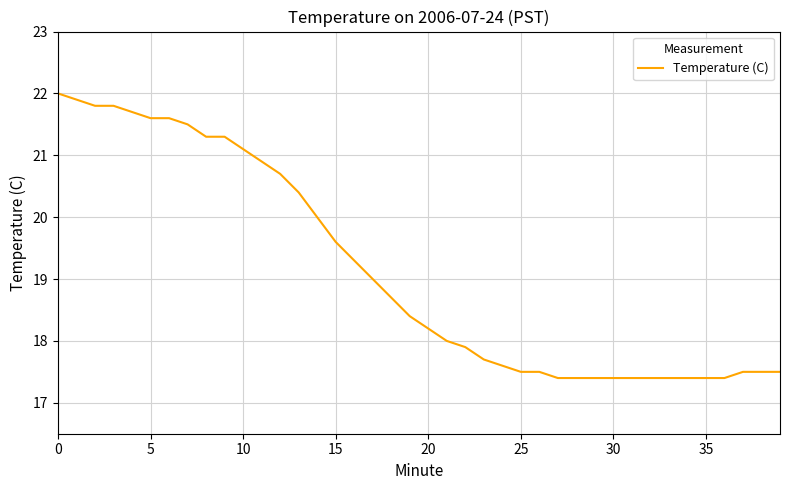

Reading left to right, extract all data points from this chart.

22.0	21.9	21.8	21.8	21.7	21.6	21.6	21.5	21.3	21.3	21.1	20.9	20.7	20.4	20.0	19.6	19.3	19.0	18.7	18.4	18.2	18.0	17.9	17.7	17.6	17.5	17.5	17.4	17.4	17.4	17.4	17.4	17.4	17.4	17.4	17.4	17.4	17.5	17.5	17.5